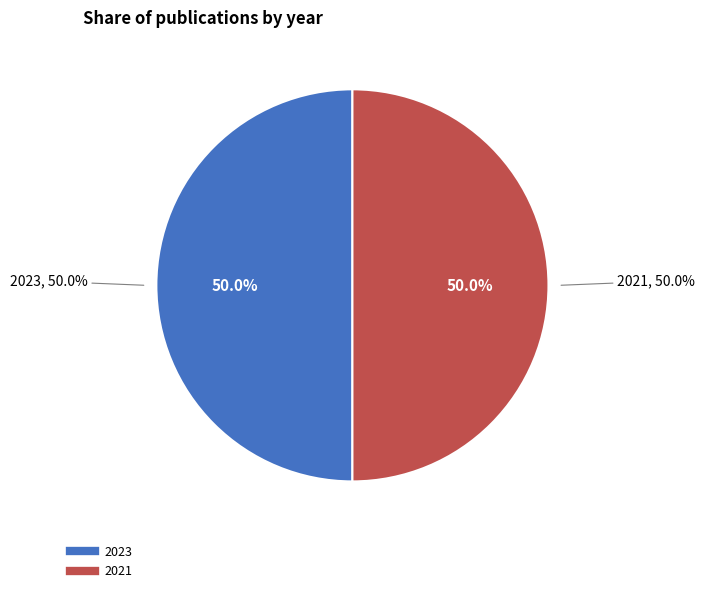

What is the smallest slice in the pie chart?

2021